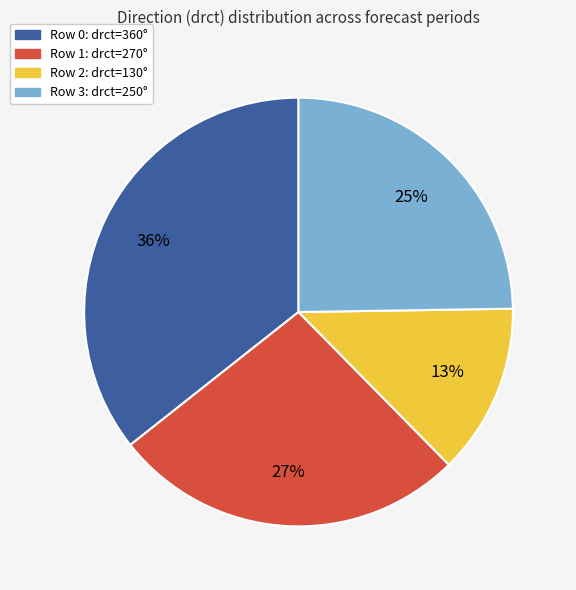

To the nearest percent, what is the combined percentage of Row 0: drct=360° and Row 1: drct=270°?

62%